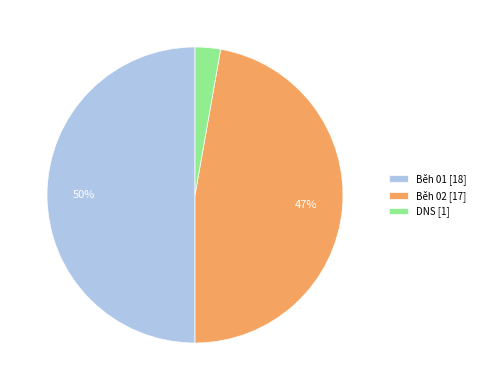

What is the ratio of the value at Běh 02 [17] to the value at Běh 01 [18]?

0.9